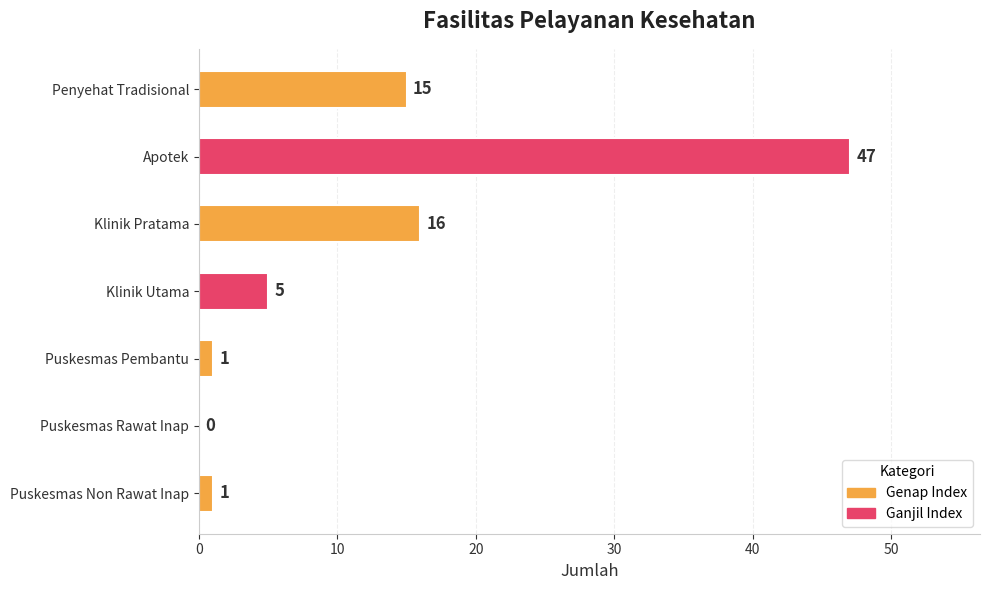

Between Puskesmas Non Rawat Inap and Apotek, which is larger?

Apotek